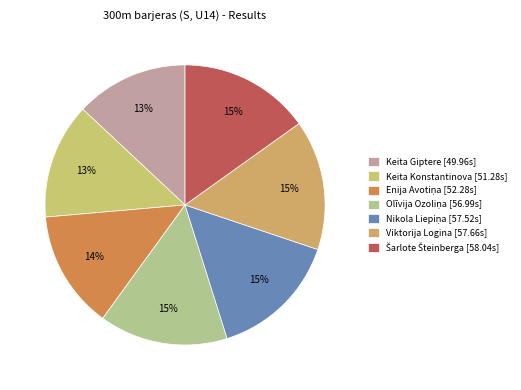

Count the number of slices in the pie.

7